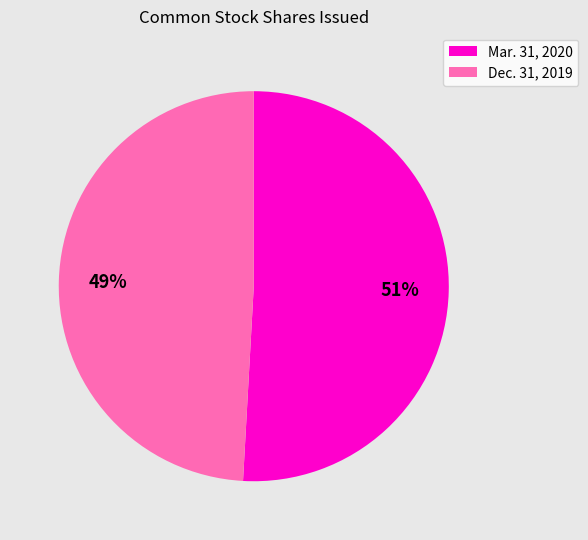

To the nearest percent, what is the difference between the largest and smallest slice percentages?

2%